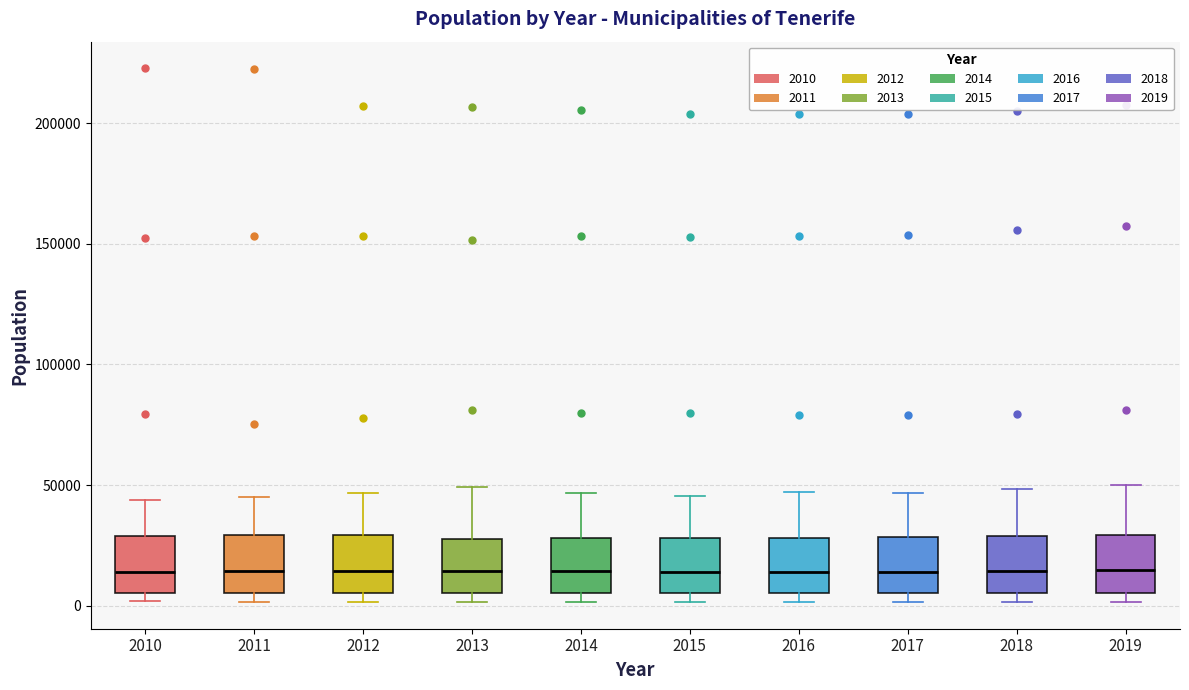

Where is the upper edge of the box at x = 2018 on the y-axis? The values are not printed on the chart, so give them approximately, as read against the axis.

30000